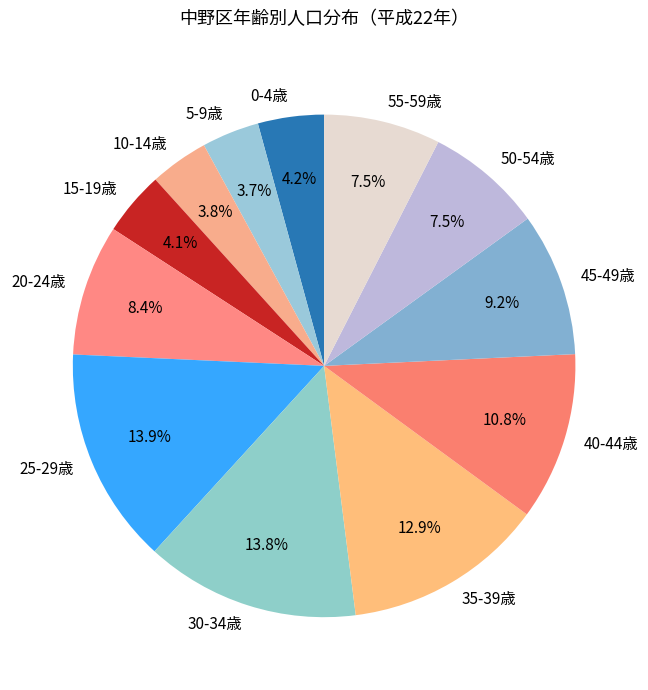

Between 30-34歳 and 45-49歳, which is larger?

30-34歳